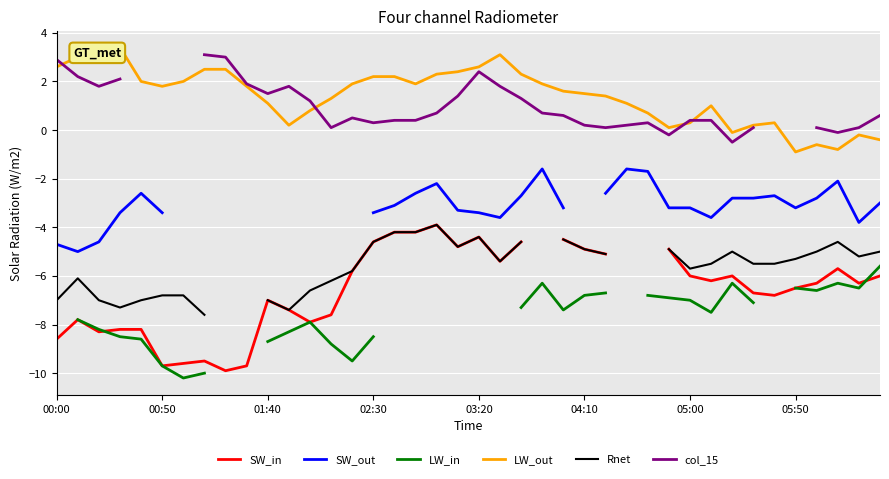

How many data points in LW_out are less than 1?

13